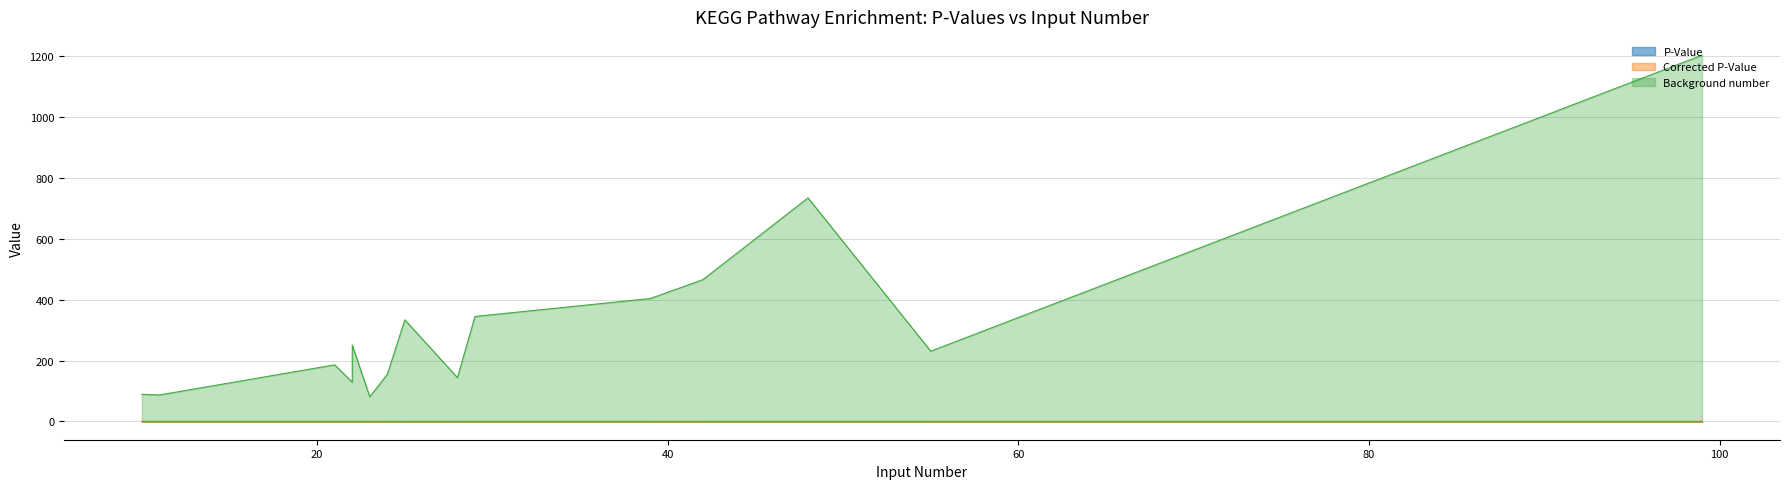

Is the value of Corrected P-Value at 48 greater than the value of P-Value at 23?

Yes